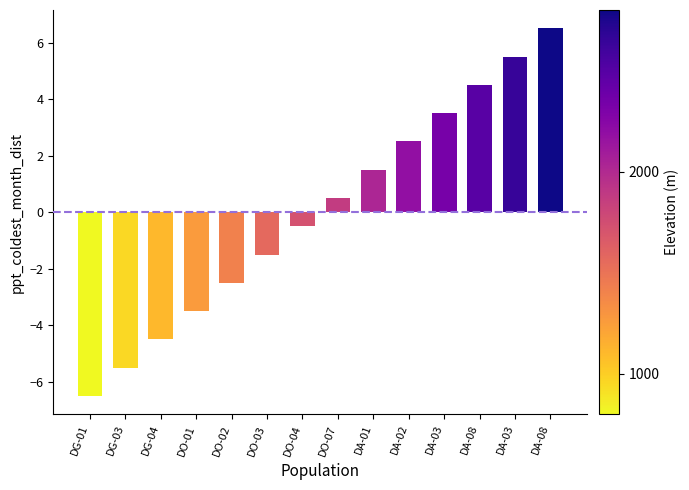

List the labels in order of value, largest first.

DA-08, DA-03, DA-08, DA-03, DA-02, DA-01, DO-07, DO-04, DO-03, DO-02, DO-01, DG-04, DG-03, DG-01